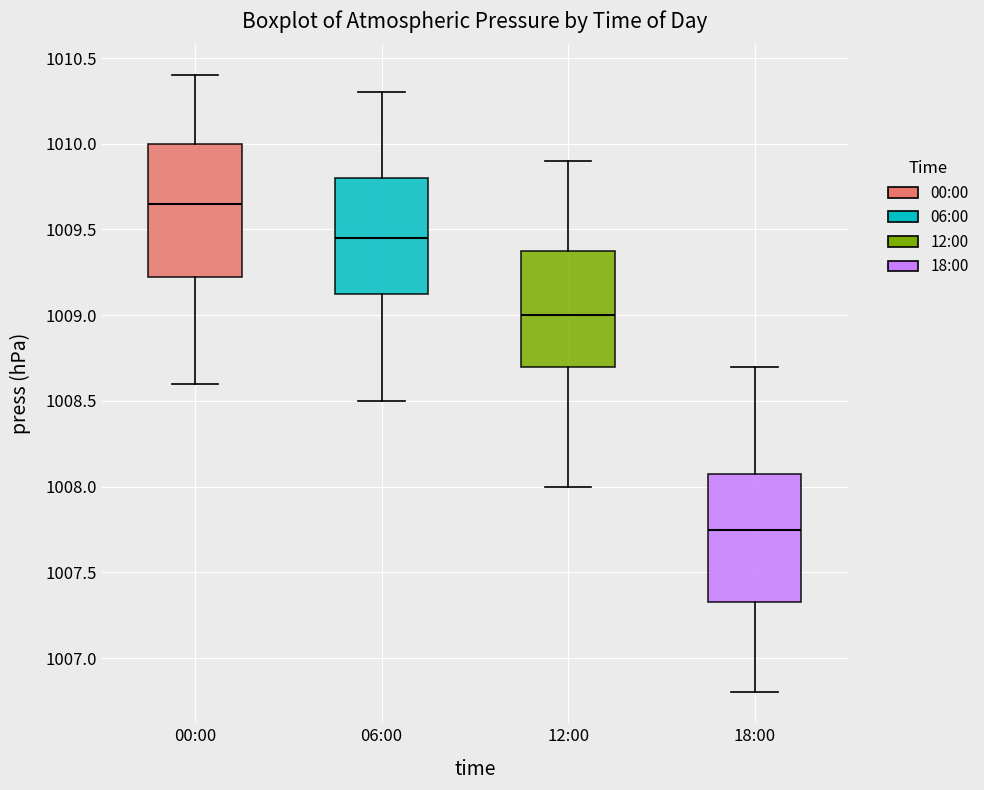

Which box's median line is the lowest?

18:00